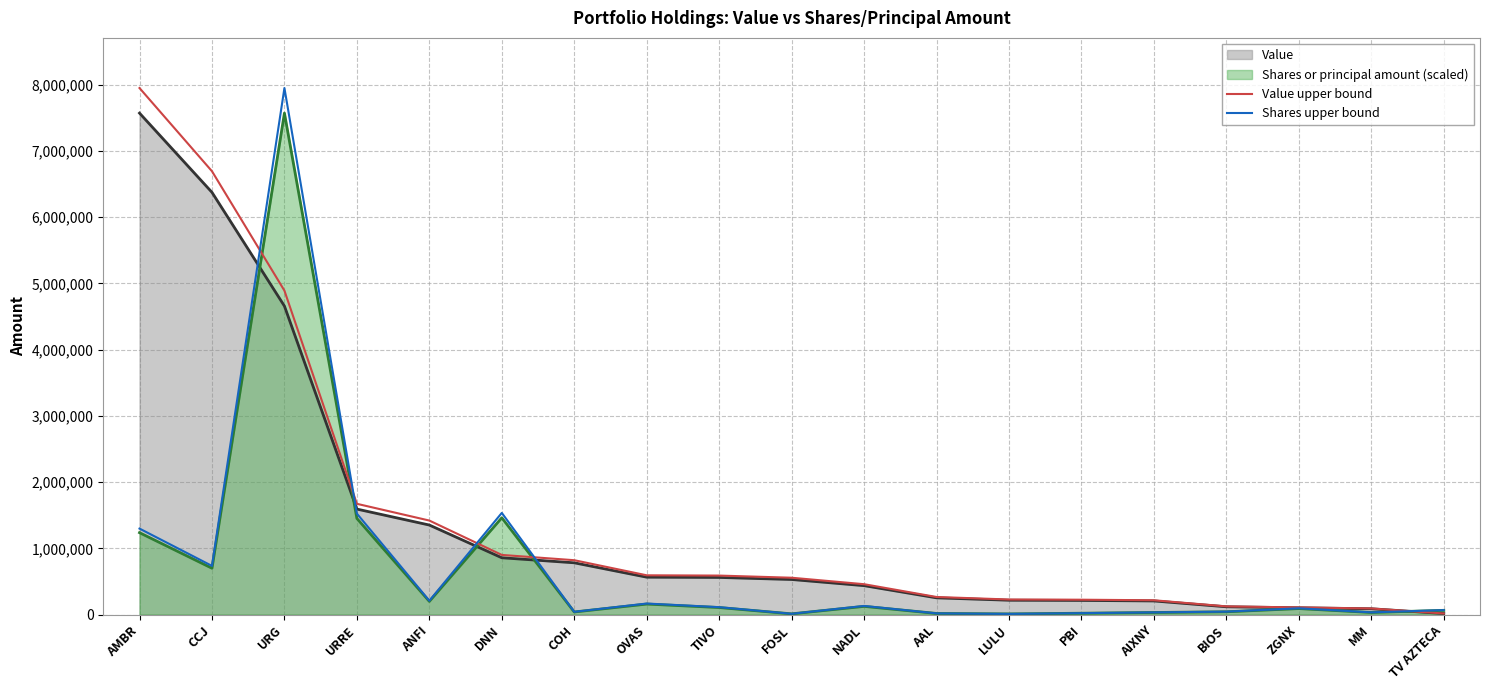

Which series ends up on top after the final intersection of Shares upper bound and Value upper bound?

Shares upper bound